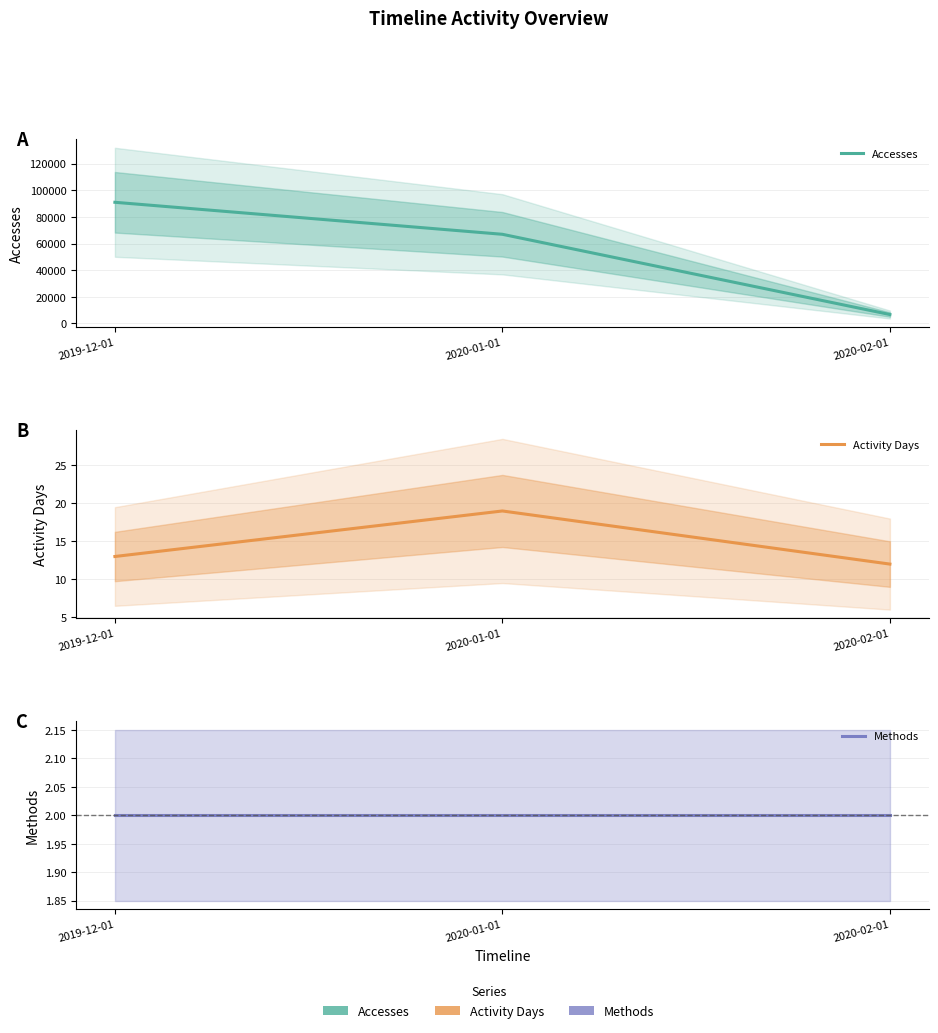

What is the difference between the Accesses values at 2020-01-01 and 2020-02-01?

60280